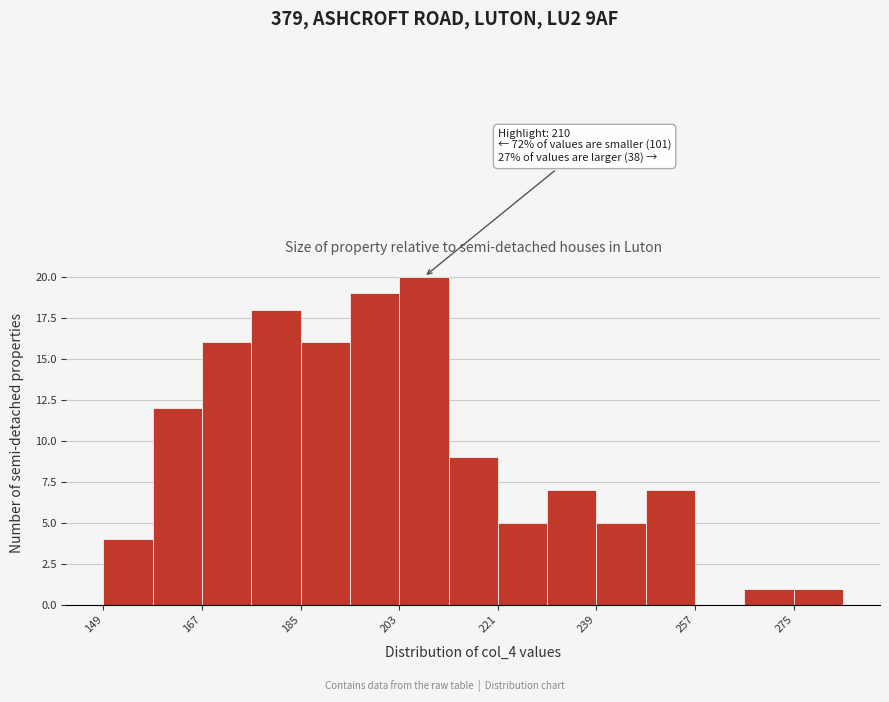

Which range on the x-axis has the tallest bar?

203 to 212